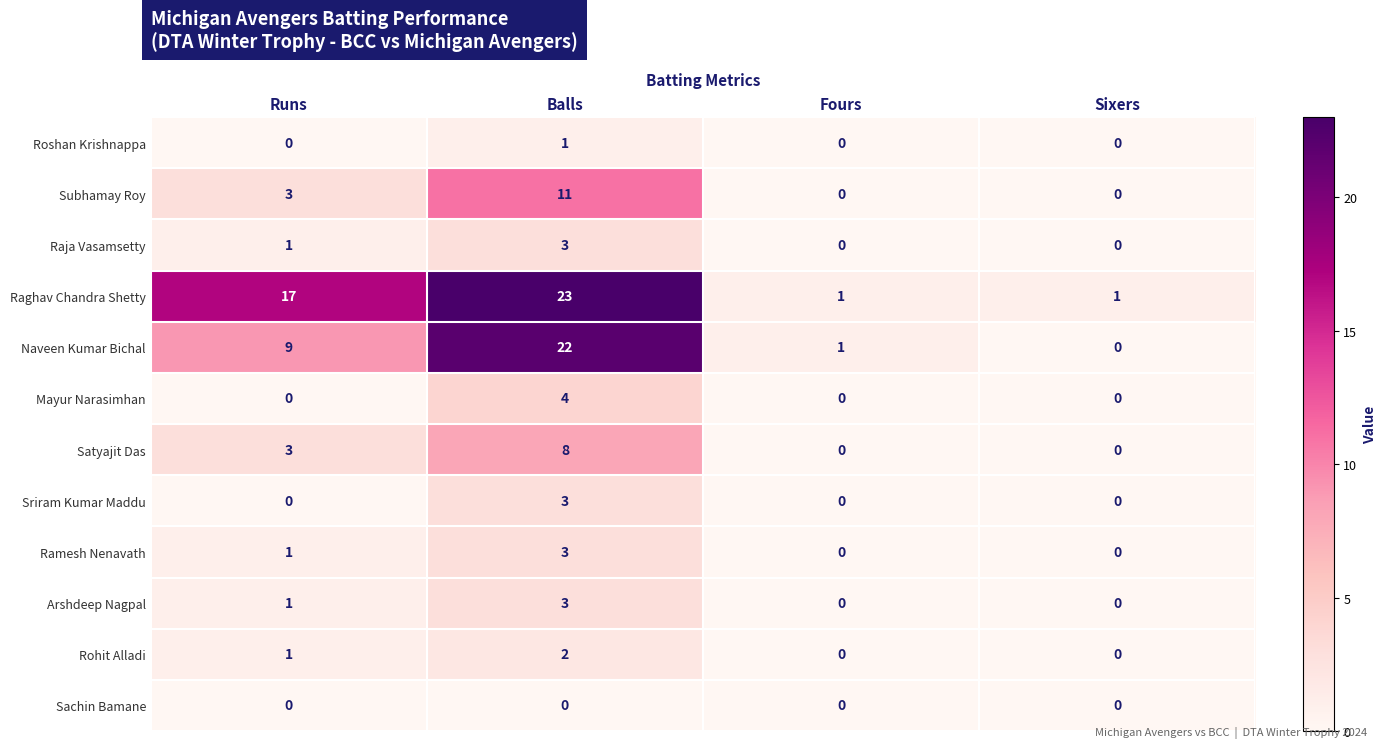

How many values in Subhamay Roy are above zero?

2